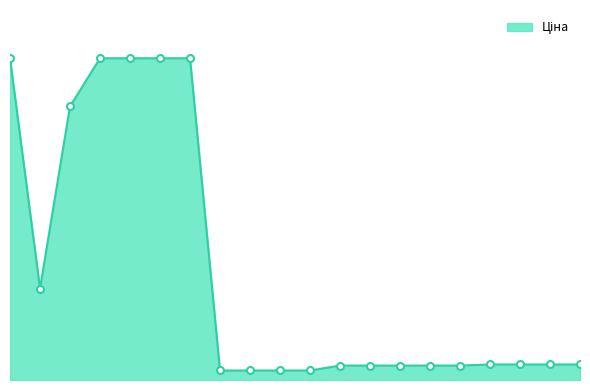

Reading right to left, list all the values displayed in this chart.

963.5	963.5	963.5	963.5	895.9	895.9	895.9	895.9	895.9	589.9	589.9	589.9	589.9	19964.2	19964.2	19964.2	19964.2	16976.3	5673.8	19964.2